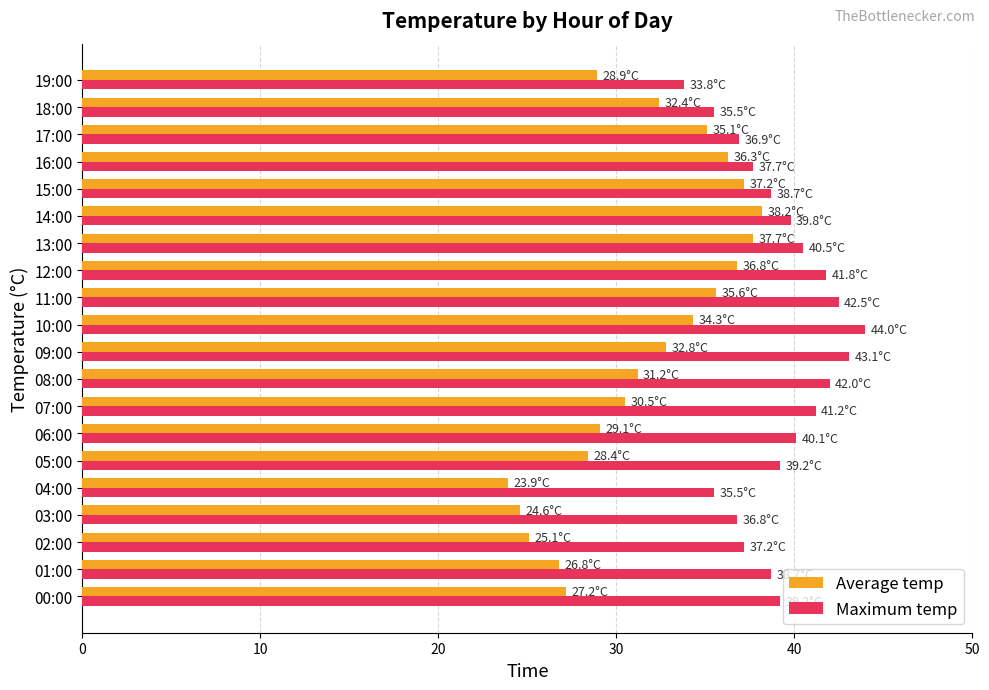

What is the maximum value shown in the chart?

44.0